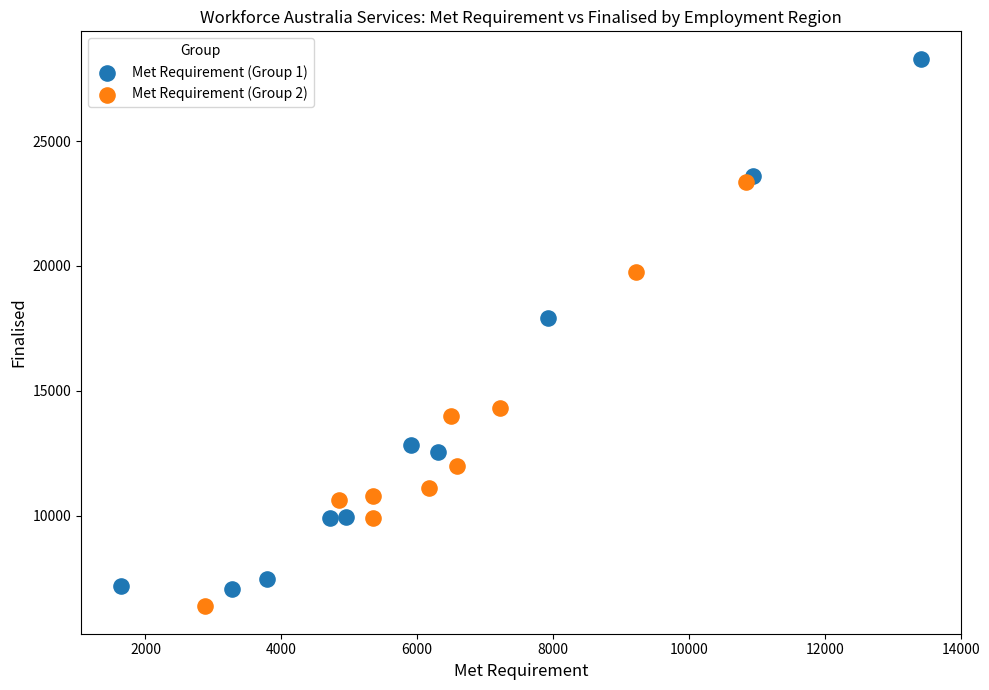

Which series has the largest Y range (max minus min)?

Met Requirement (Group 1)